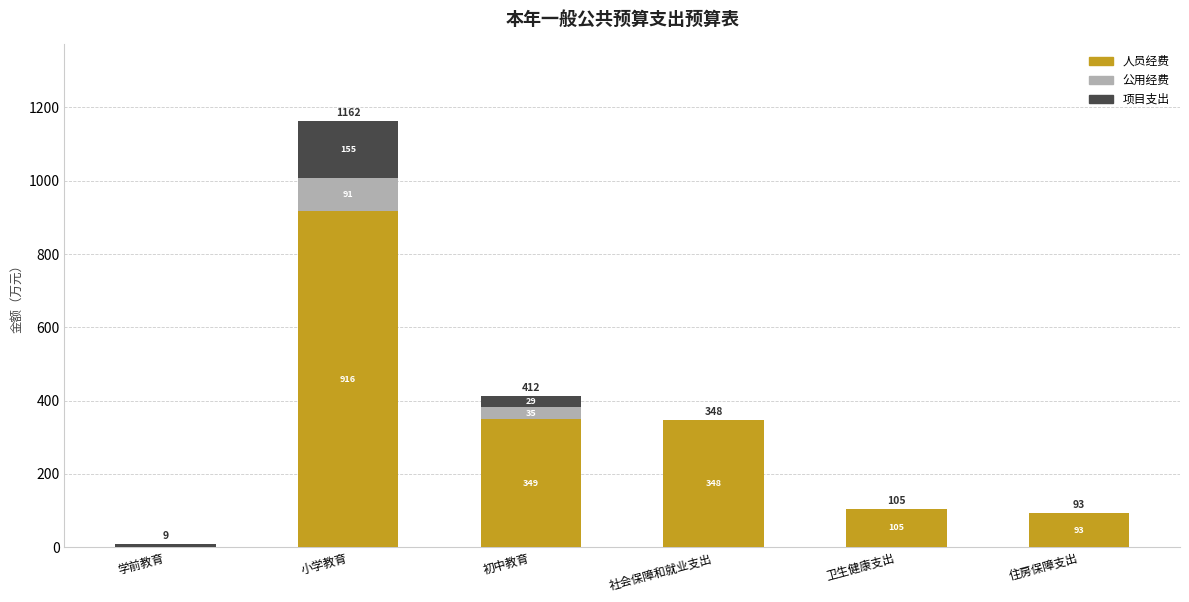

What are all the series names shown in the legend?

人员经费, 公用经费, 项目支出